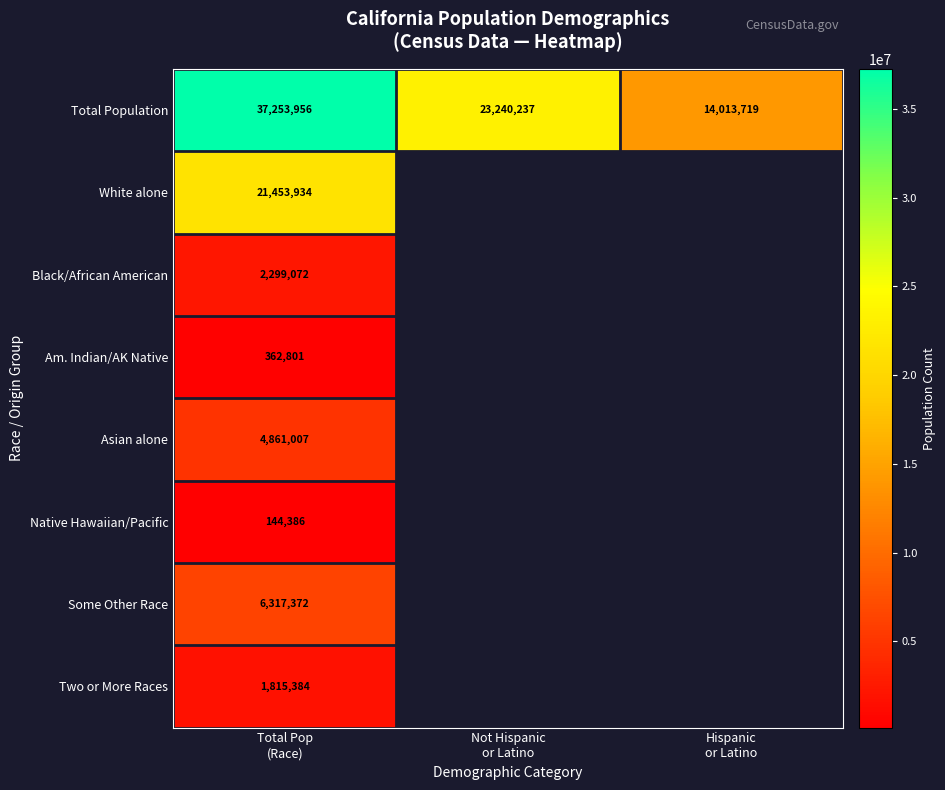

Which series changed the most between Not Hispanic or Latino and Hispanic or Latino?

Total Population